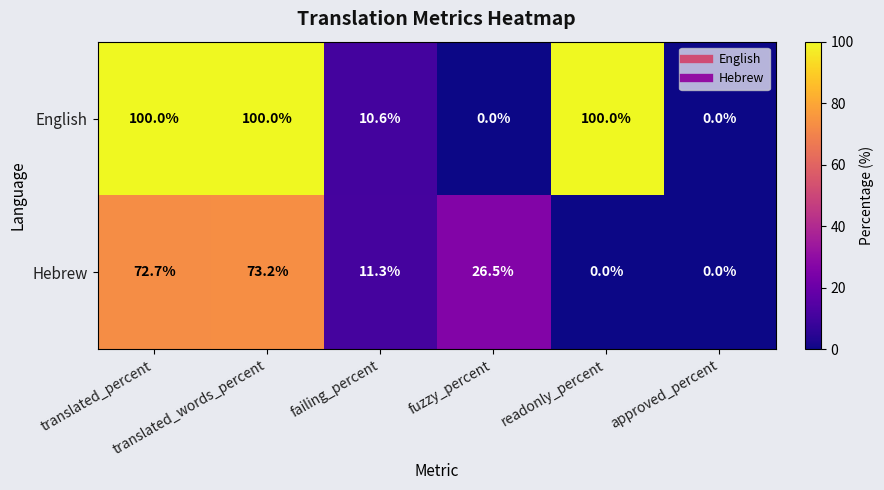

What is the greatest value displayed?

100.0